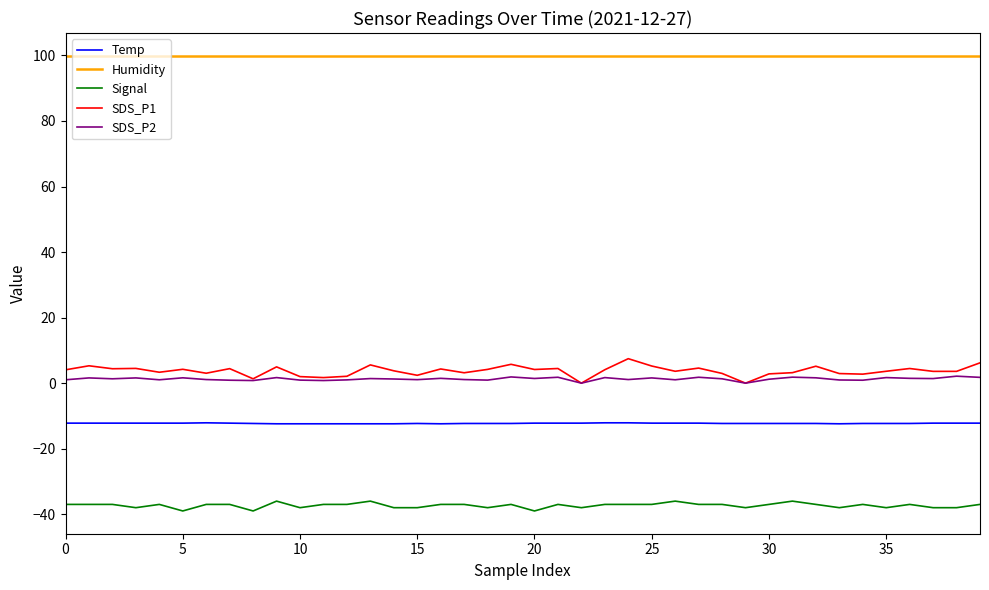

True or false: SDS_P1 and Signal cross at least once.

False